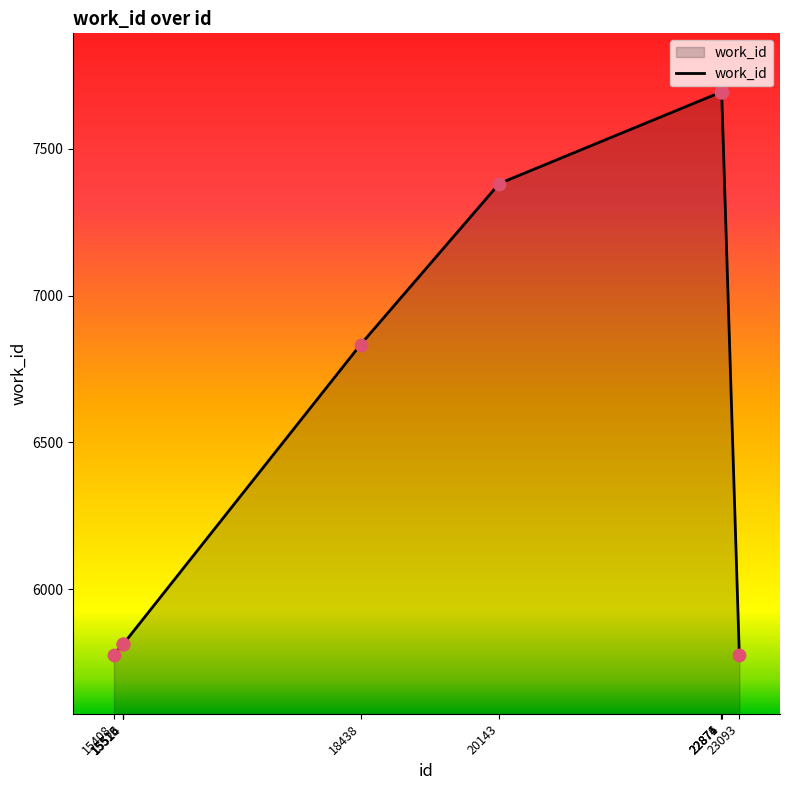

Between 20143 and 22874, which is larger?

22874